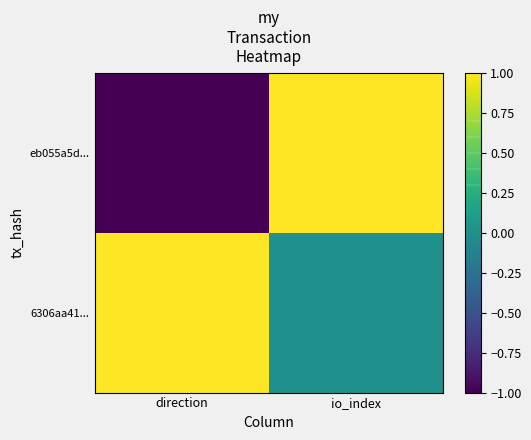

What is the maximum value shown in the chart?

1